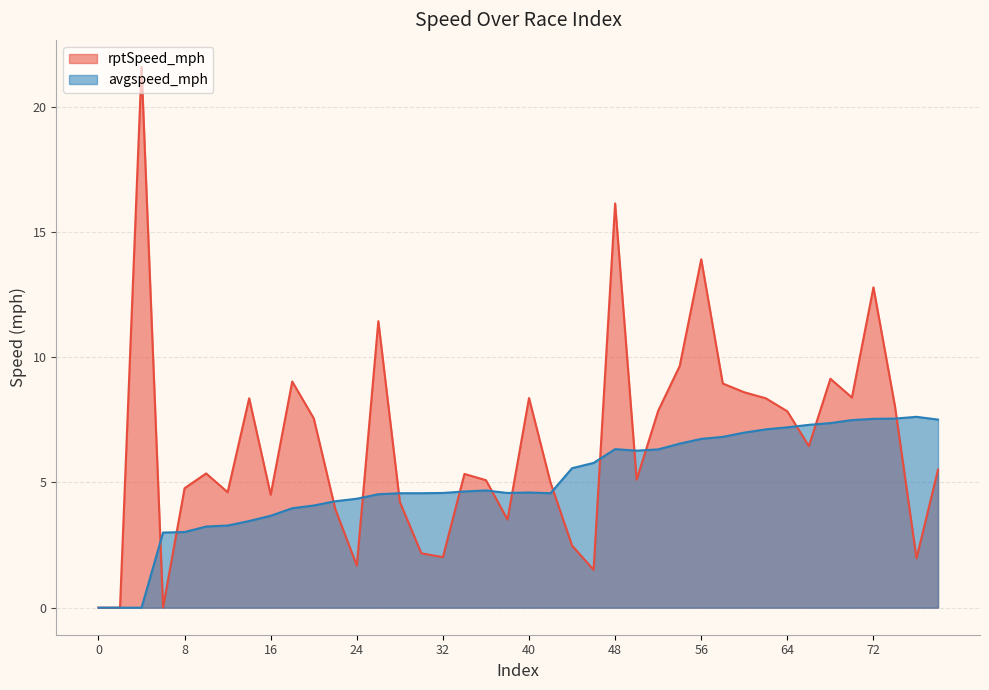

At which label does avgspeed_mph reach its peak?

76